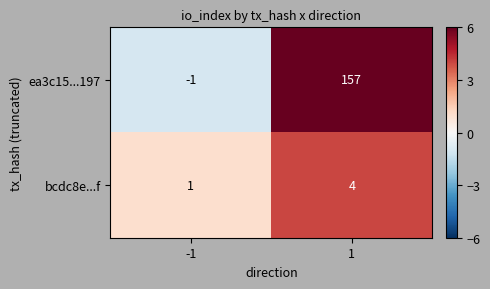

What is the average value of the ea3c15...197 series?

78